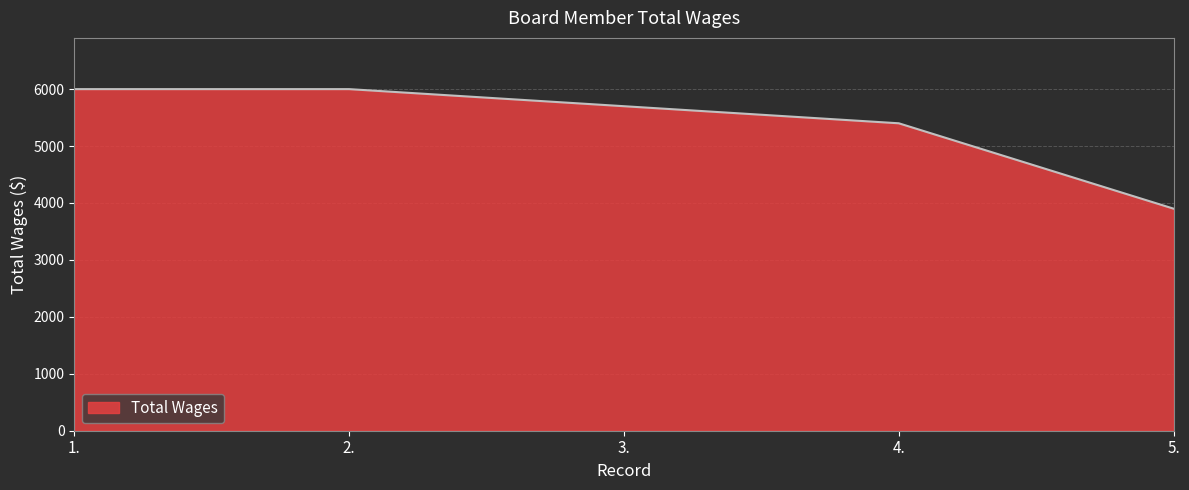

The value at 2. is 6000. True or false?

True